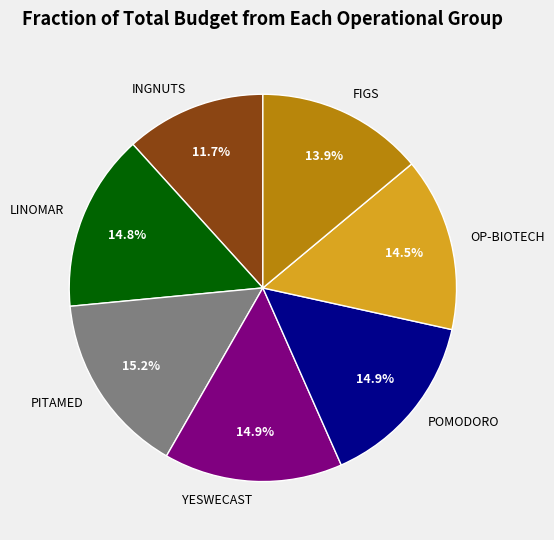

To the nearest percent, what is the combined percentage of LINOMAR and INGNUTS?

27%